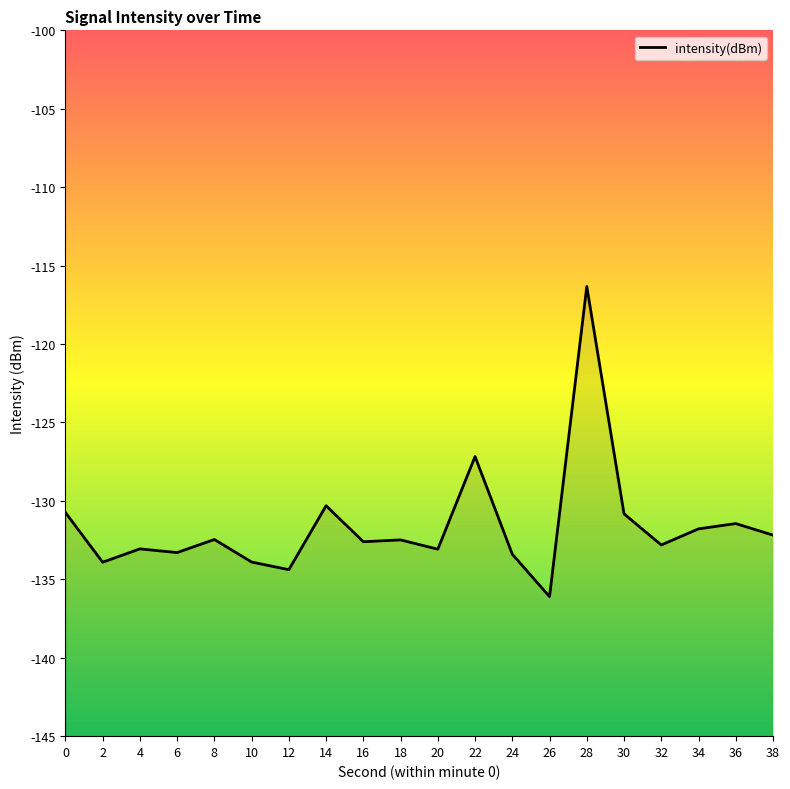

What is the average value?

-131.6